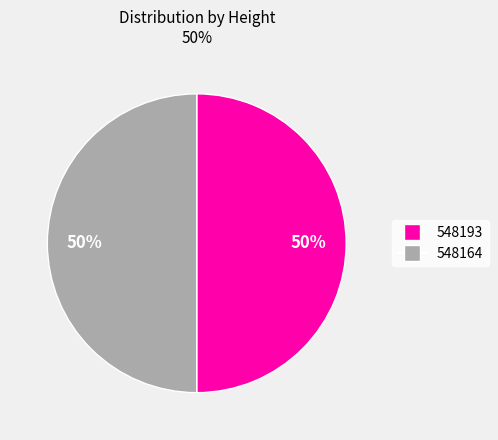

What is the ratio of the value at 548164 to the value at 548193?

1.0